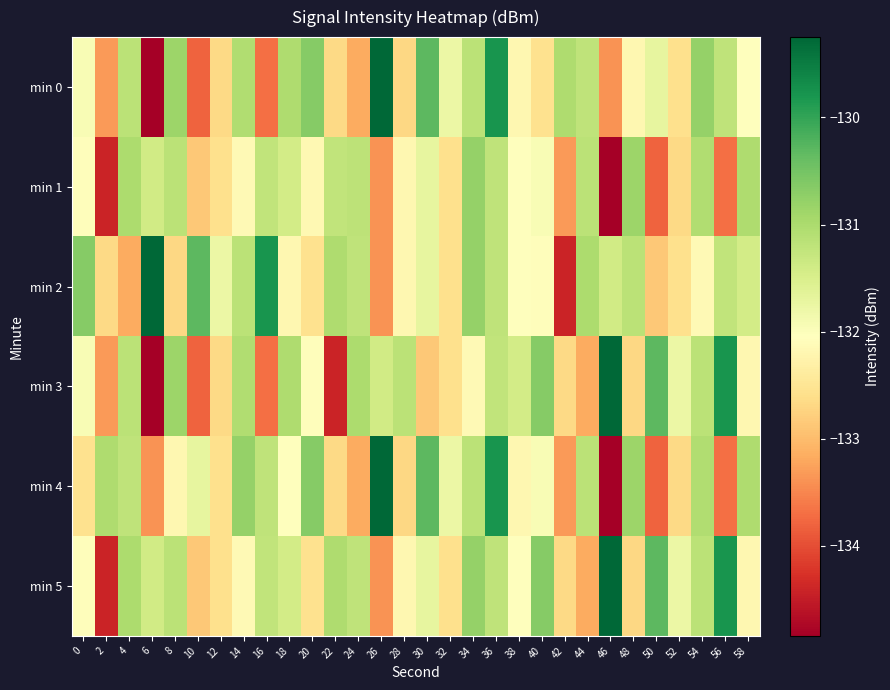

Reading left to right, what are all the values shown in this chart?

min 0: 0=-131.9	2=-133.3	4=-131.2	6=-134.8	8=-130.8	10=-133.8	12=-132.7	14=-131.1	16=-133.7	18=-131.0	20=-130.7	22=-132.7	24=-133.2	26=-129.2	28=-132.7	30=-130.3	32=-131.8	34=-131.2	36=-129.8	38=-132.2	40=-132.6	42=-131.0	44=-131.2	46=-133.4	48=-132.2	50=-131.7	52=-132.6	54=-130.8	56=-131.2	58=-132.0
min 1: 0=-132.1	2=-134.4	4=-131.0	6=-131.4	8=-131.2	10=-132.9	12=-132.6	14=-132.1	16=-131.2	18=-131.4	20=-132.2	22=-131.2	24=-131.2	26=-133.4	28=-132.2	30=-131.7	32=-132.6	34=-130.8	36=-131.2	38=-132.0	40=-131.9	42=-133.3	44=-131.2	46=-134.8	48=-130.8	50=-133.8	52=-132.7	54=-131.1	56=-133.7	58=-131.0
min 2: 0=-130.7	2=-132.7	4=-133.2	6=-129.2	8=-132.7	10=-130.3	12=-131.8	14=-131.2	16=-129.8	18=-132.2	20=-132.6	22=-131.0	24=-131.2	26=-133.4	28=-132.2	30=-131.7	32=-132.6	34=-130.8	36=-131.2	38=-132.0	40=-132.1	42=-134.4	44=-131.0	46=-131.4	48=-131.2	50=-132.9	52=-132.6	54=-132.1	56=-131.2	58=-131.4
min 3: 0=-131.9	2=-133.3	4=-131.2	6=-134.8	8=-130.8	10=-133.8	12=-132.7	14=-131.1	16=-133.7	18=-131.0	20=-132.1	22=-134.4	24=-131.0	26=-131.4	28=-131.2	30=-132.9	32=-132.6	34=-132.1	36=-131.2	38=-131.4	40=-130.7	42=-132.7	44=-133.2	46=-129.2	48=-132.7	50=-130.3	52=-131.8	54=-131.2	56=-129.8	58=-132.2
min 4: 0=-132.6	2=-131.0	4=-131.2	6=-133.4	8=-132.2	10=-131.7	12=-132.6	14=-130.8	16=-131.2	18=-132.0	20=-130.7	22=-132.7	24=-133.2	26=-129.2	28=-132.7	30=-130.3	32=-131.8	34=-131.2	36=-129.8	38=-132.2	40=-131.9	42=-133.3	44=-131.2	46=-134.8	48=-130.8	50=-133.8	52=-132.7	54=-131.1	56=-133.7	58=-131.0
min 5: 0=-132.1	2=-134.4	4=-131.0	6=-131.4	8=-131.2	10=-132.9	12=-132.6	14=-132.1	16=-131.2	18=-131.4	20=-132.6	22=-131.0	24=-131.2	26=-133.4	28=-132.2	30=-131.7	32=-132.6	34=-130.8	36=-131.2	38=-132.0	40=-130.7	42=-132.7	44=-133.2	46=-129.2	48=-132.7	50=-130.3	52=-131.8	54=-131.2	56=-129.8	58=-132.2